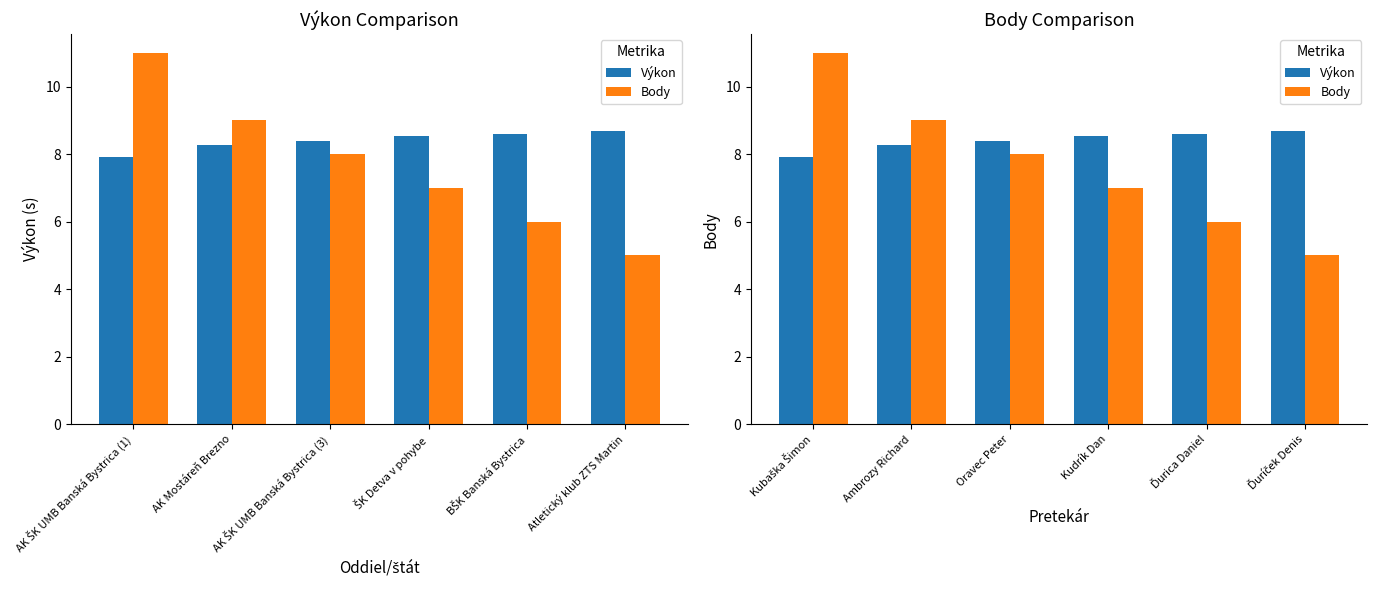

How many Výkon values are between 8 and 9?

5